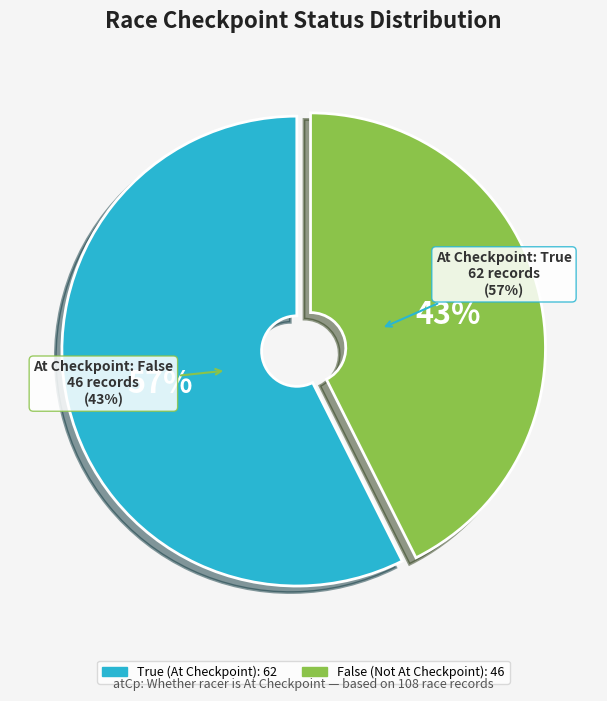

To the nearest percent, what portion does True represent?

57%